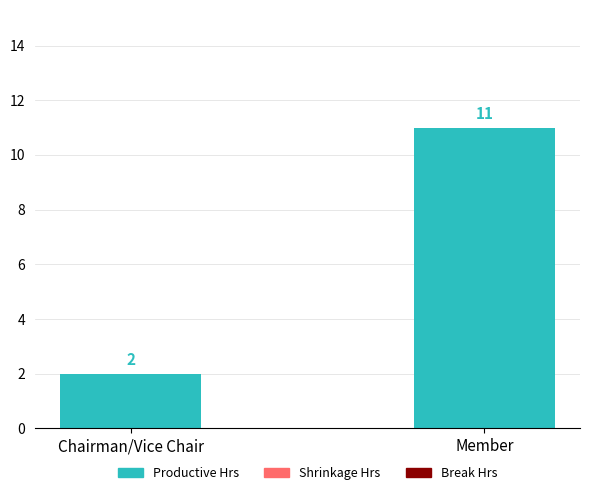

Reading left to right, extract all data points from this chart.

Chairman/Vice Chair=2	Member=11